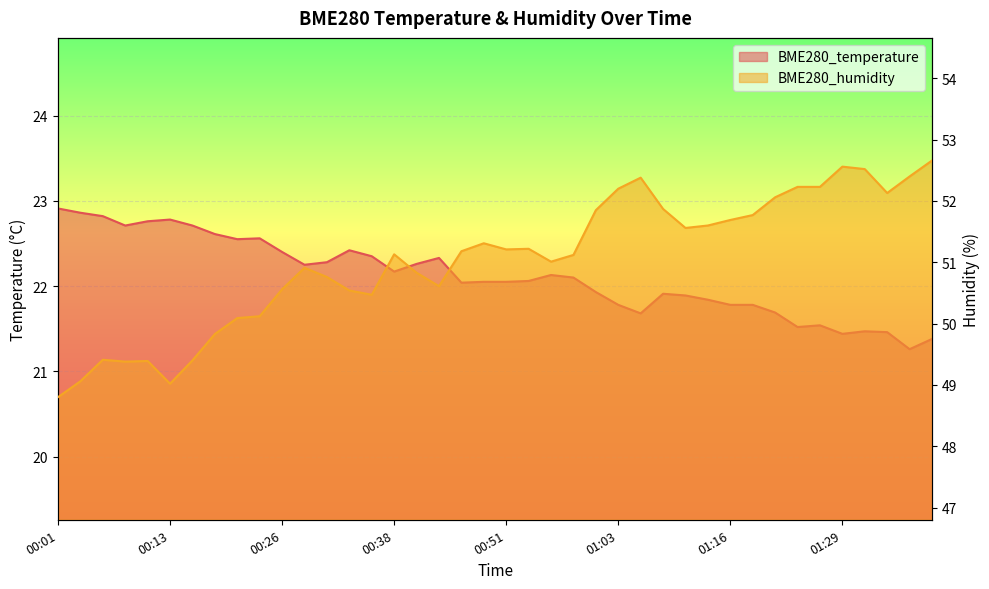

True or false: BME280_humidity and BME280_temperature cross at least once.

False